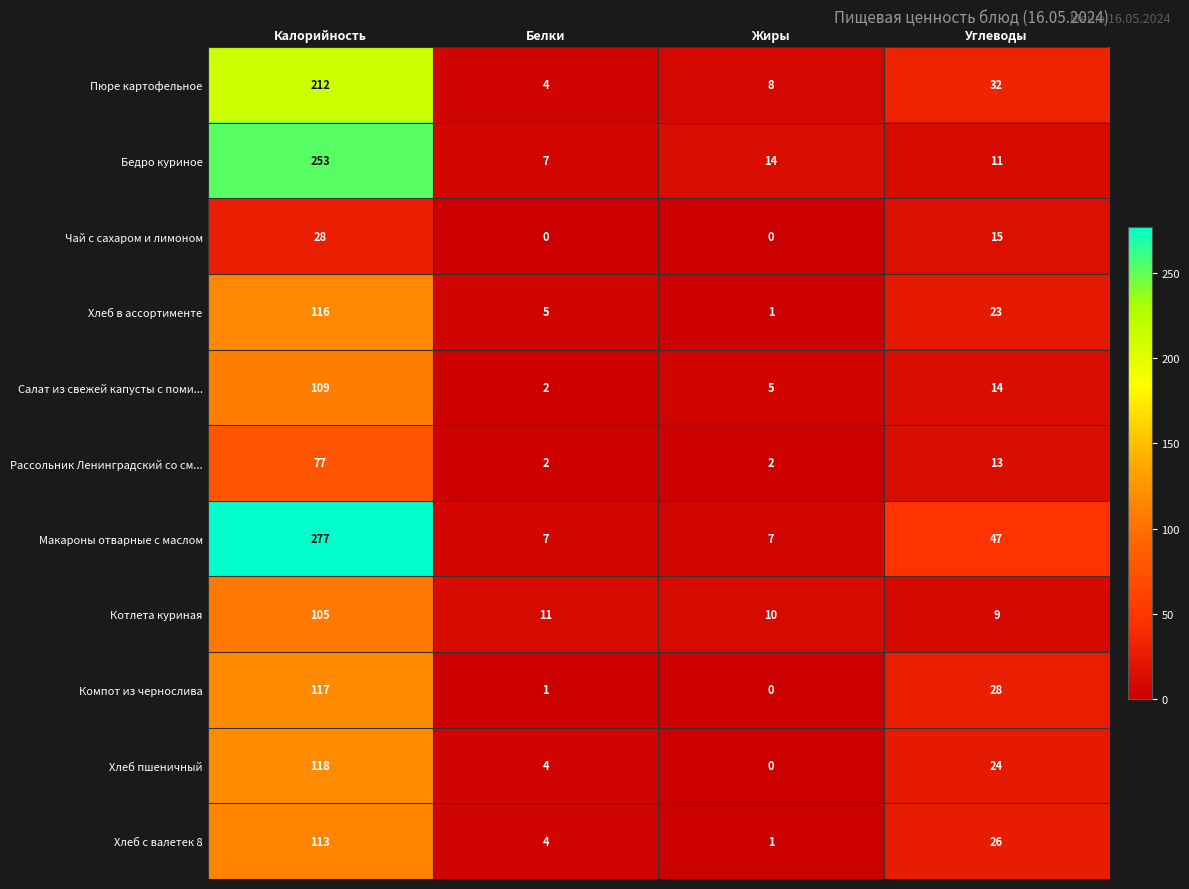

Where is Чай с сахаром и лимоном nearest to the value 14?

Углеводы